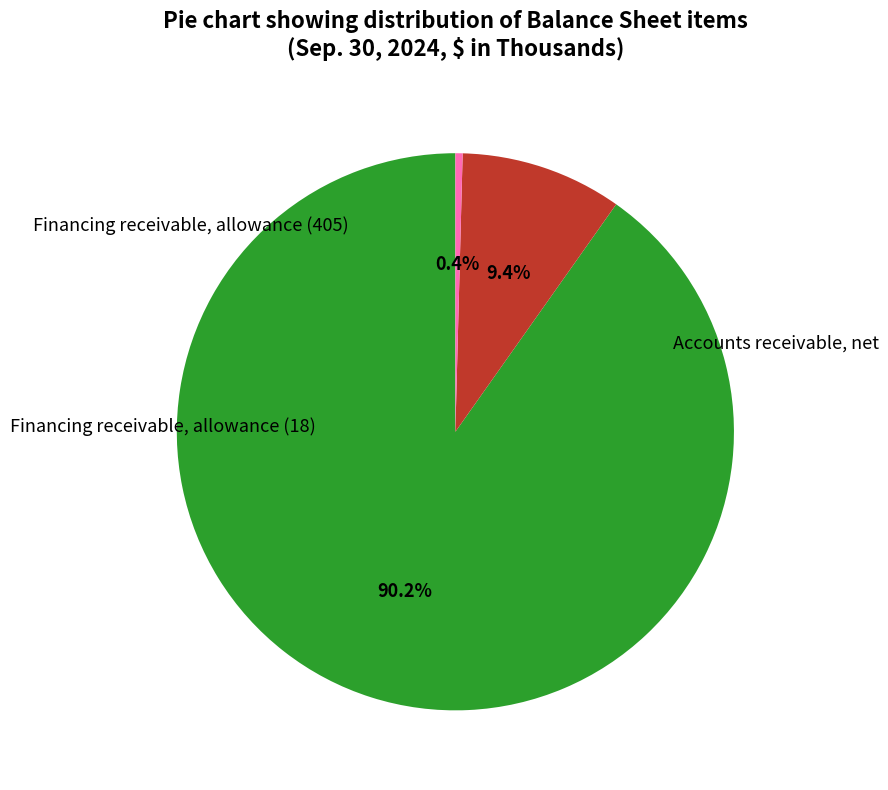

How many slices are in this pie chart?

3